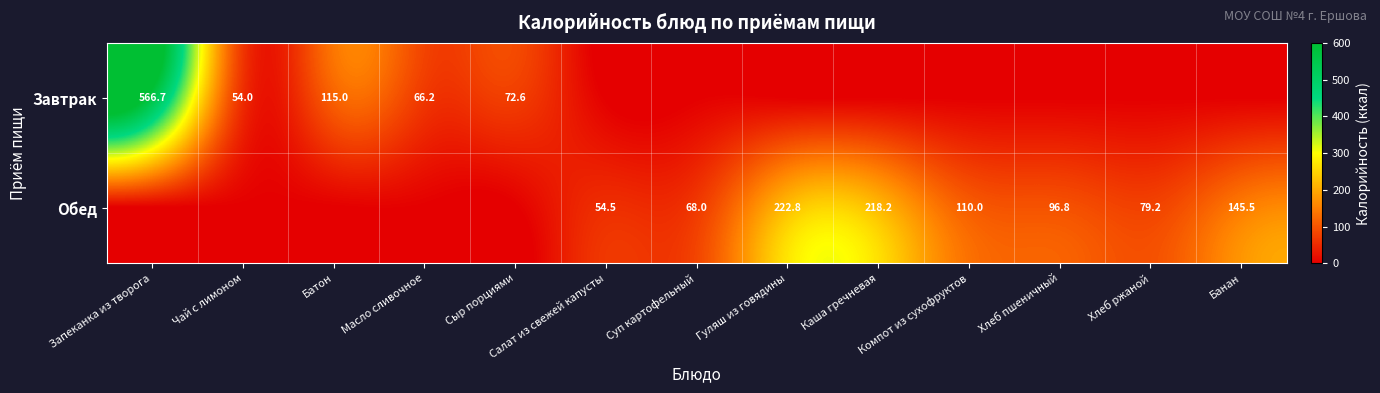

How many series are shown in this chart?

2